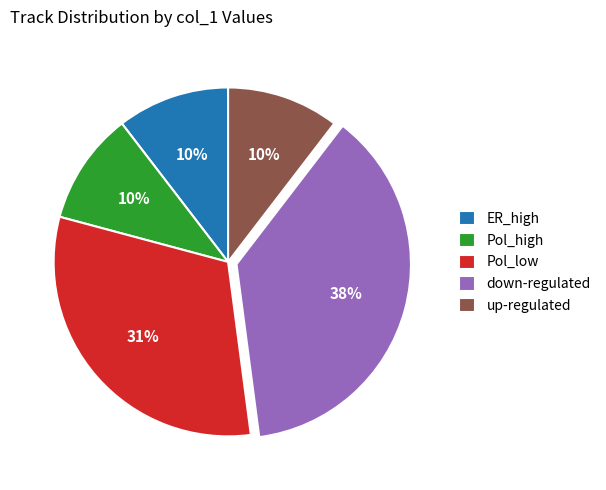

Is the sum of ER_high and down-regulated greater than half?

No